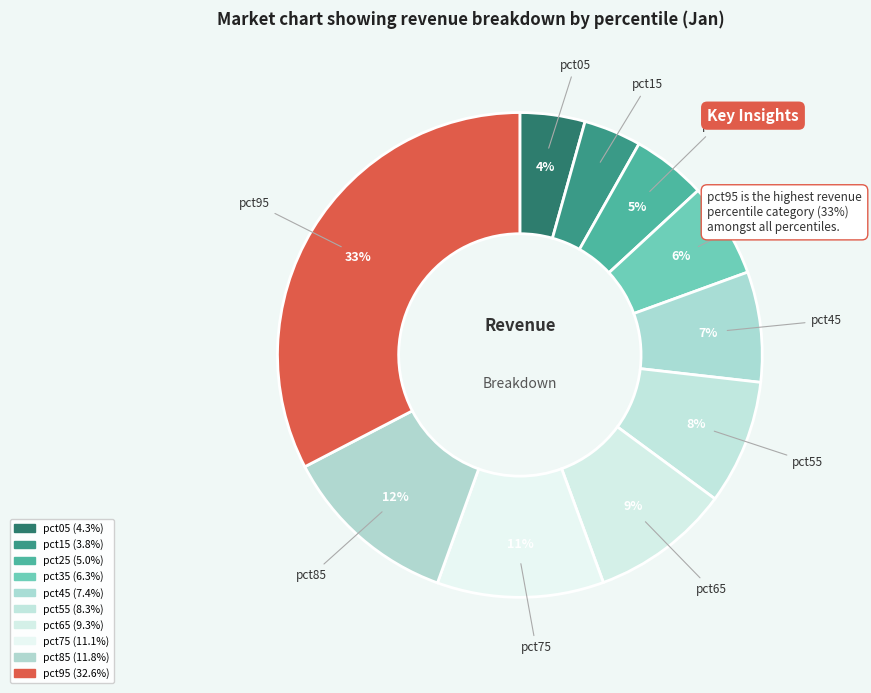

Count the number of slices in the pie.

10